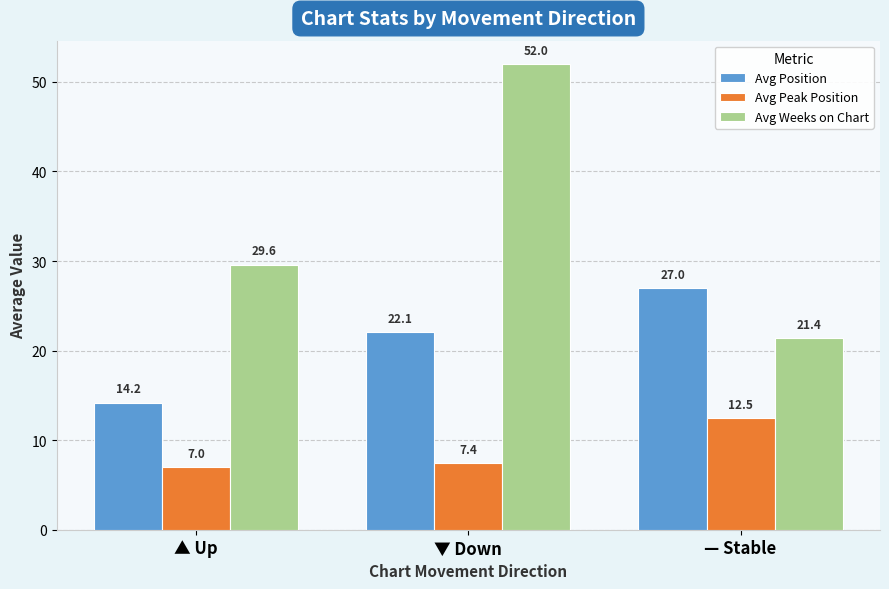

Reading left to right, extract all data points from this chart.

Avg Position: 14.2	22.1	27.0
Avg Peak Position: 7.0	7.4	12.5
Avg Weeks on Chart: 29.6	52.0	21.4